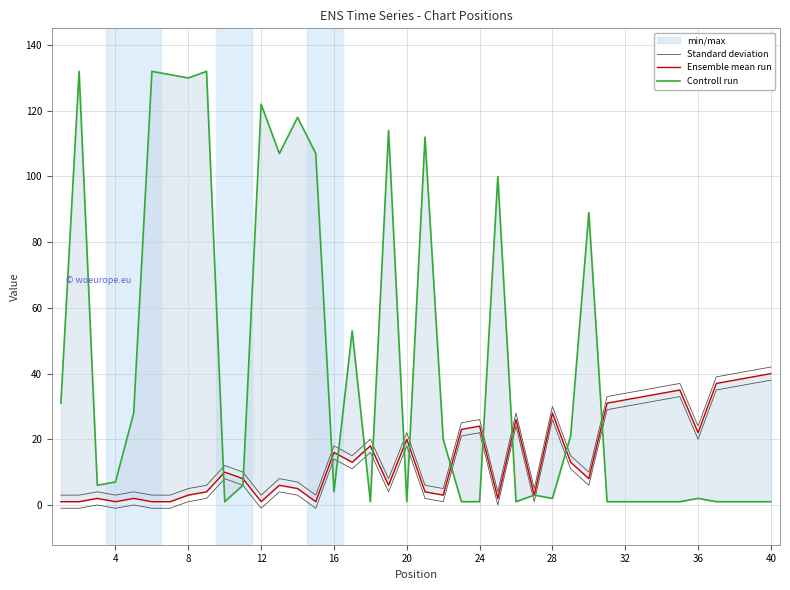

List the series in order of their peak value, lowest first.

Ensemble mean run, Standard deviation, Controll run